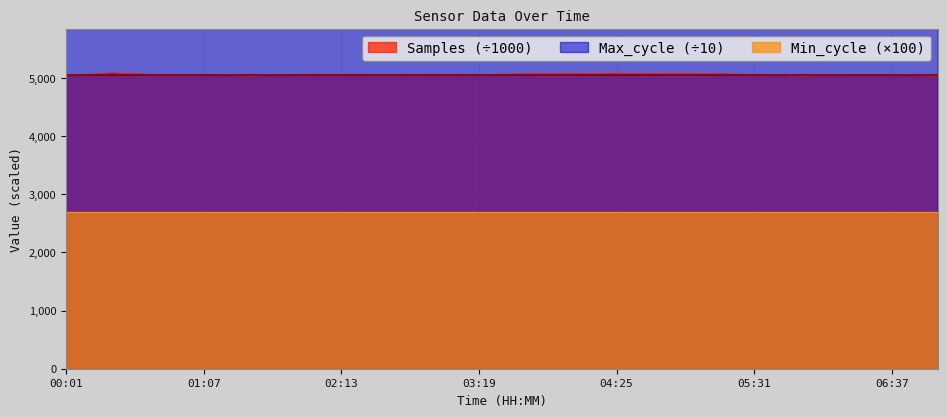

What is the average value of the Samples series?

5052.3